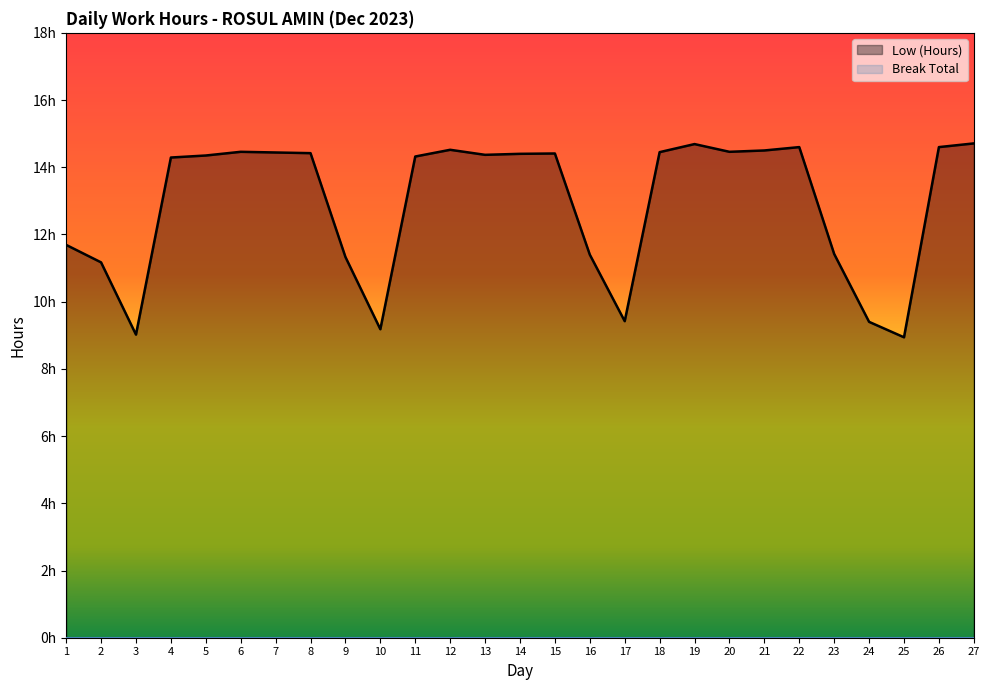

Count the number of data series in this chart.

1